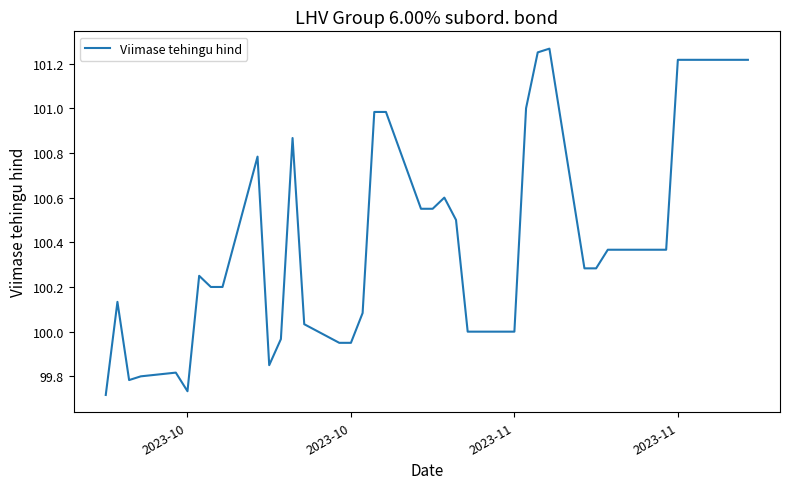

Is this an area chart (filled region under the line)?

No